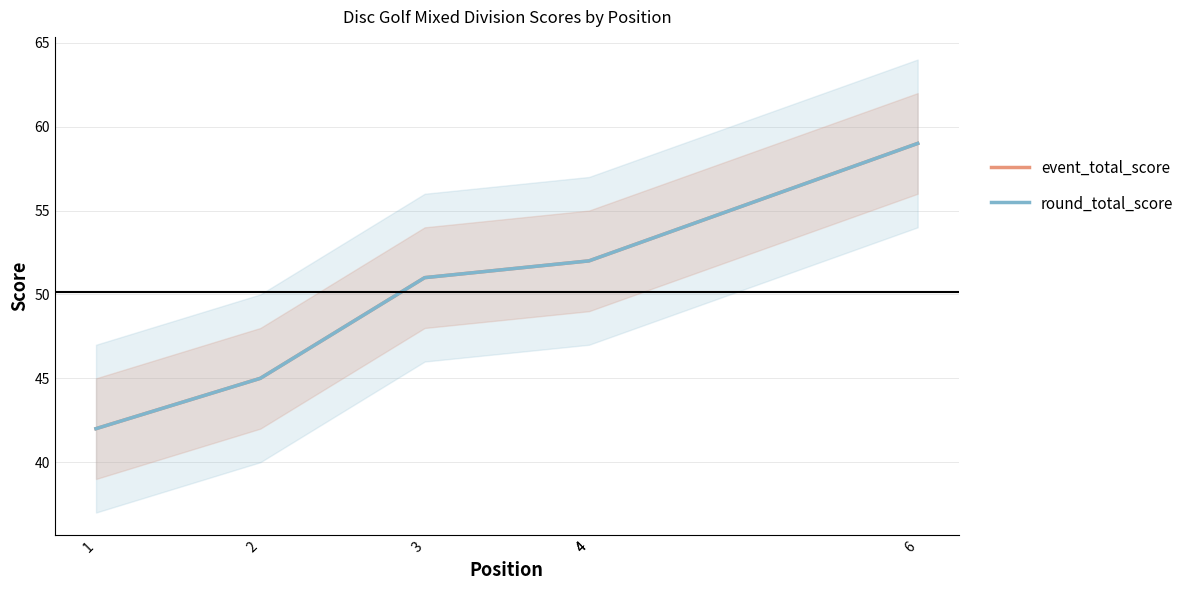

Is this an area chart (filled region under the line)?

No